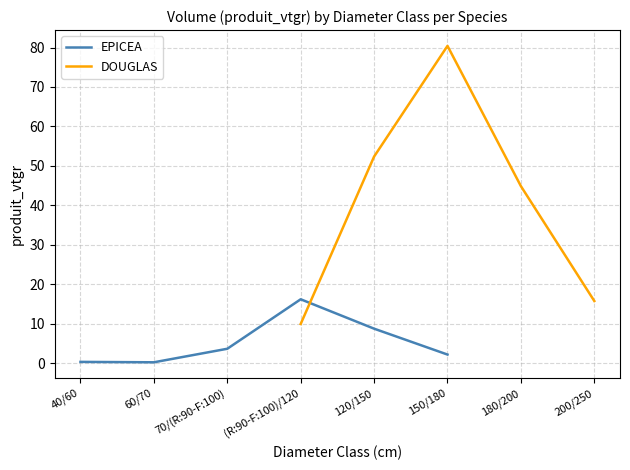

At how many categories does at least one series exceed 60?

1